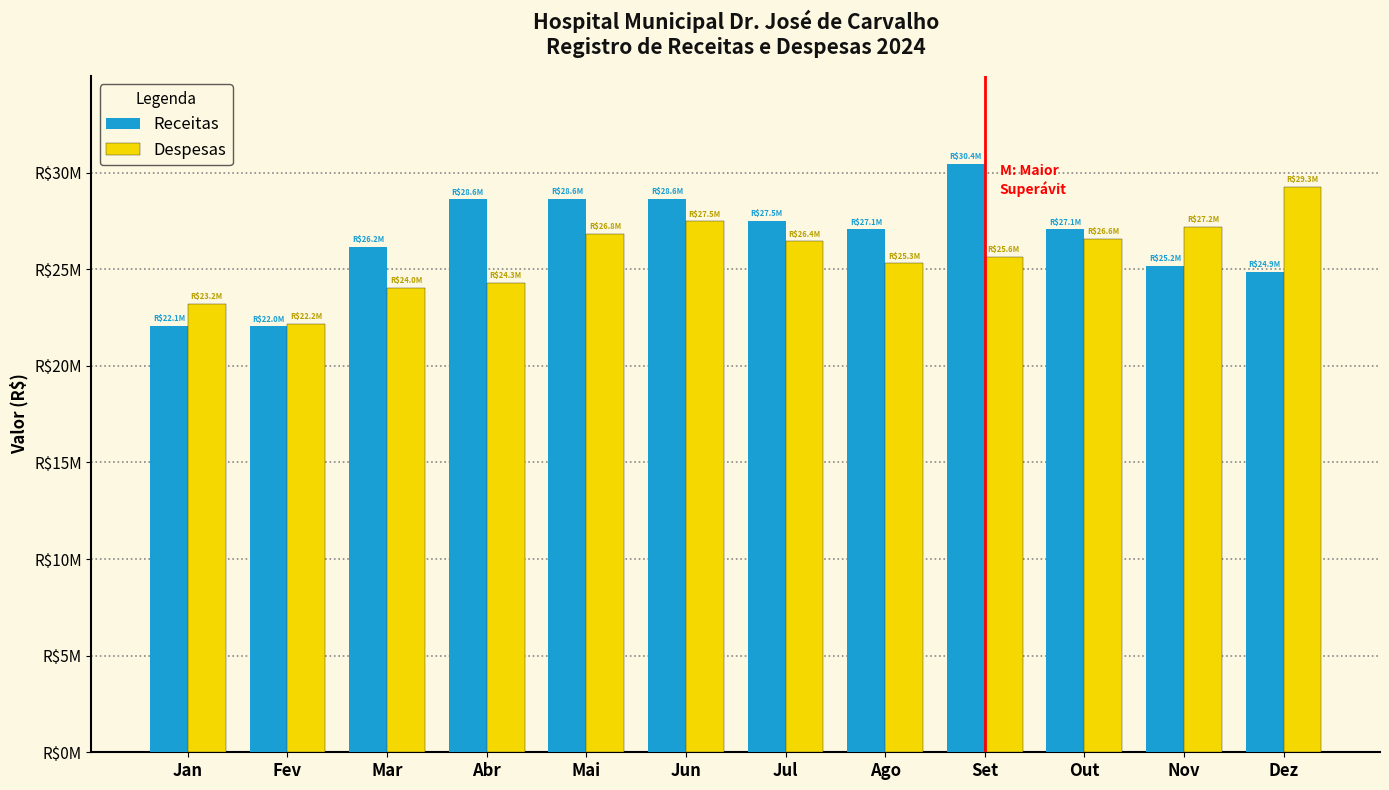

What are all the series names shown in the legend?

Receitas, Despesas